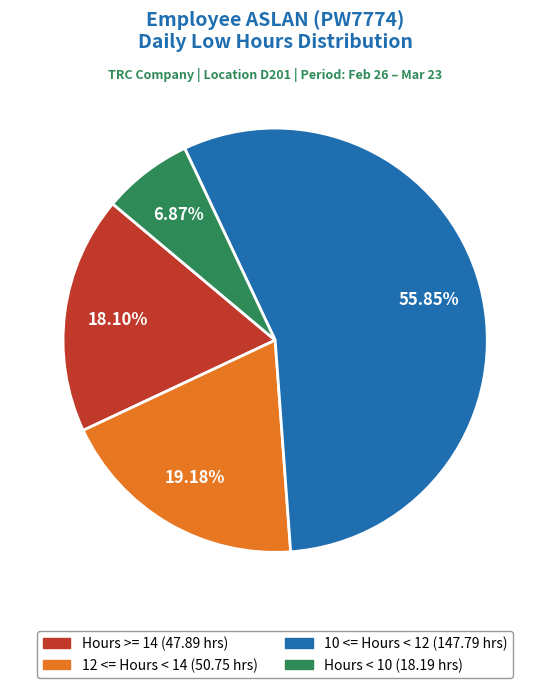

How many segments does this pie chart have?

4